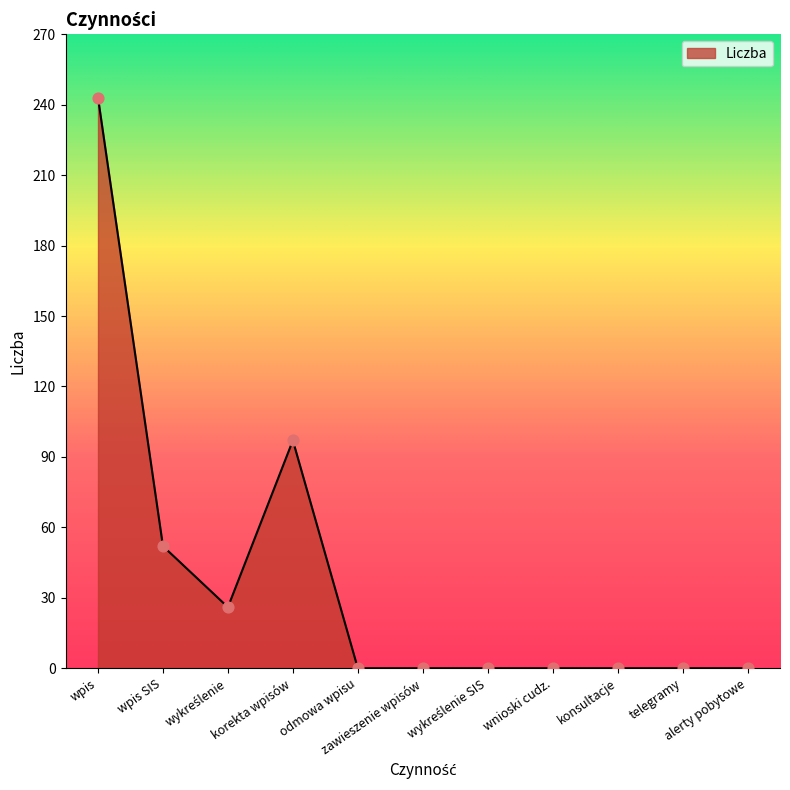

What is the change in value from wpis to telegramy?

-243